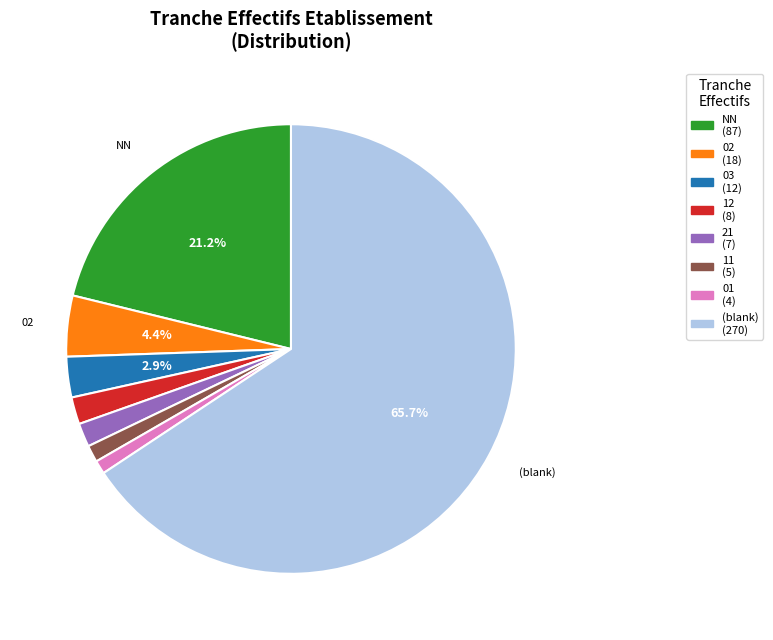

How many segments does this pie chart have?

8